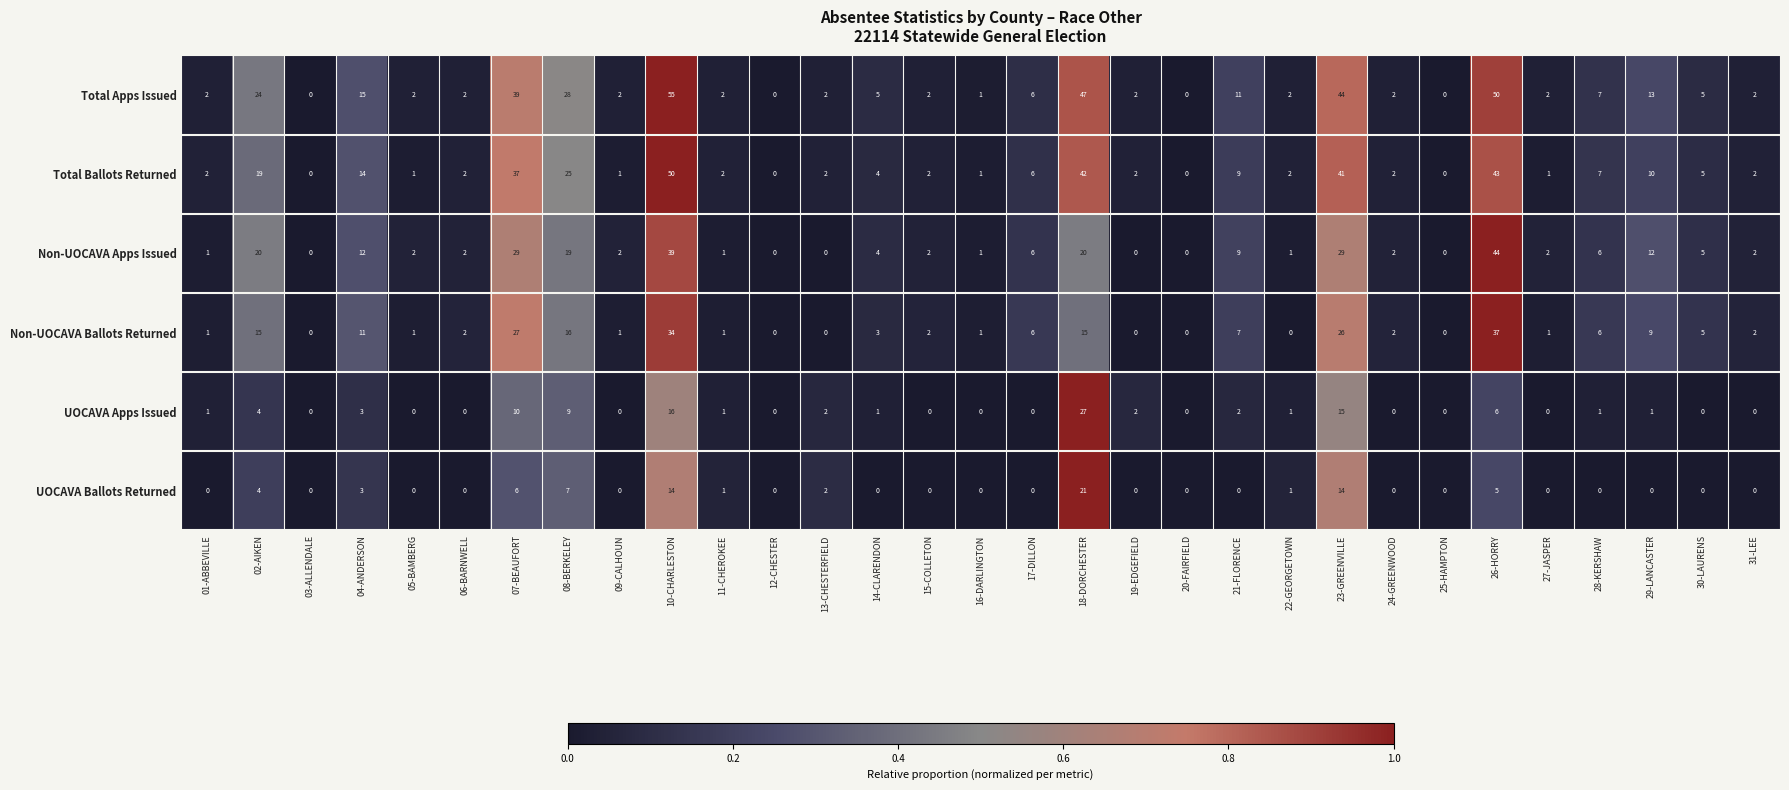

Which series changed the most between 23-GREENVILLE and 31-LEE?

Total Apps Issued